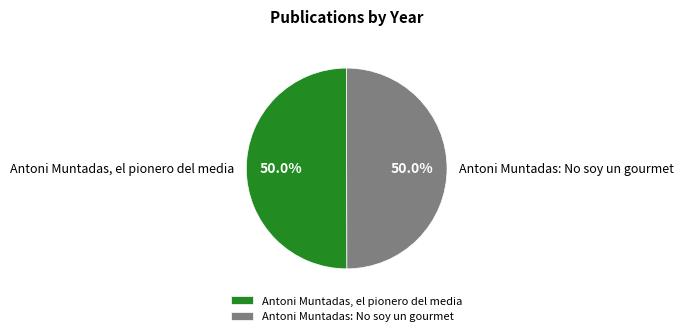

Combined, do Antoni Muntadas: No soy un gourmet and Antoni Muntadas, el pionero del media account for over 50%?

Yes